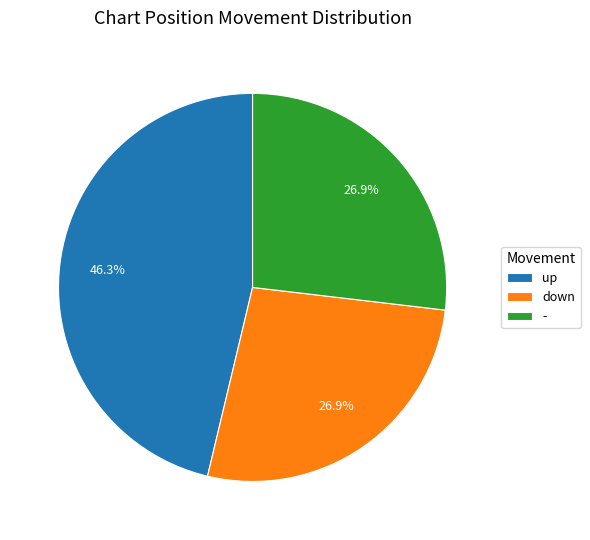

True or false: - accounts for 27% of the total.

True